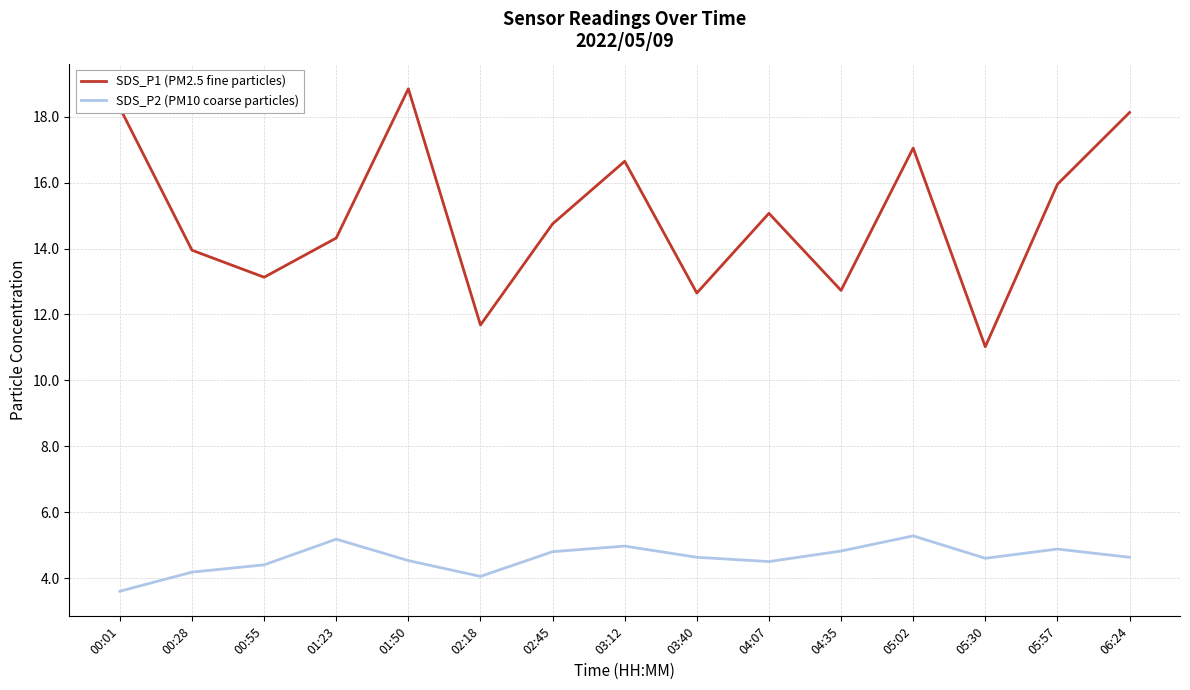

Which series has the largest total across all categories?

SDS_P1 (PM2.5 fine particles)